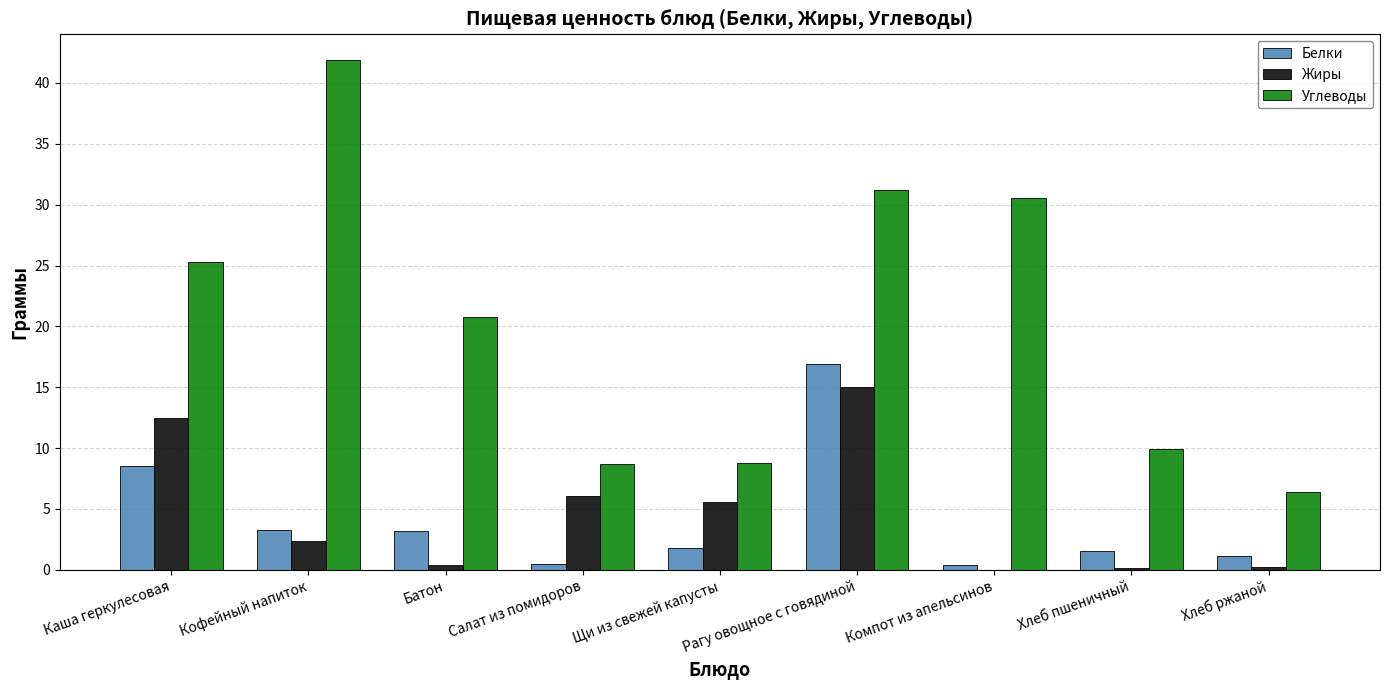

What is the spread (max minus min) of values at Салат из помидоров?

8.2